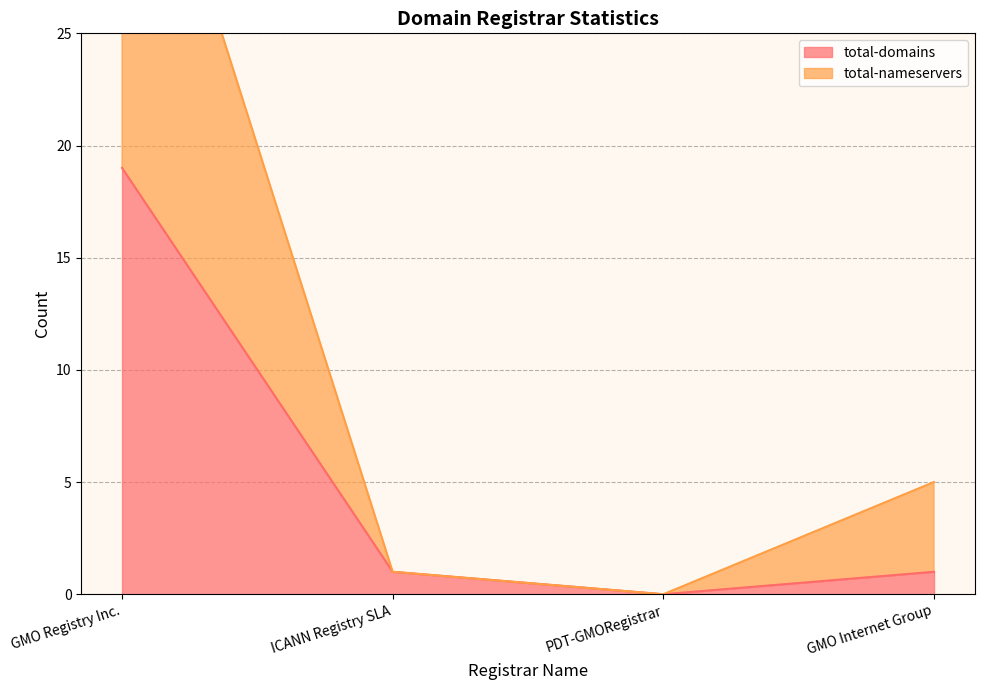

Which category has the lowest value in the total-domains series?

PDT-GMORegistrar